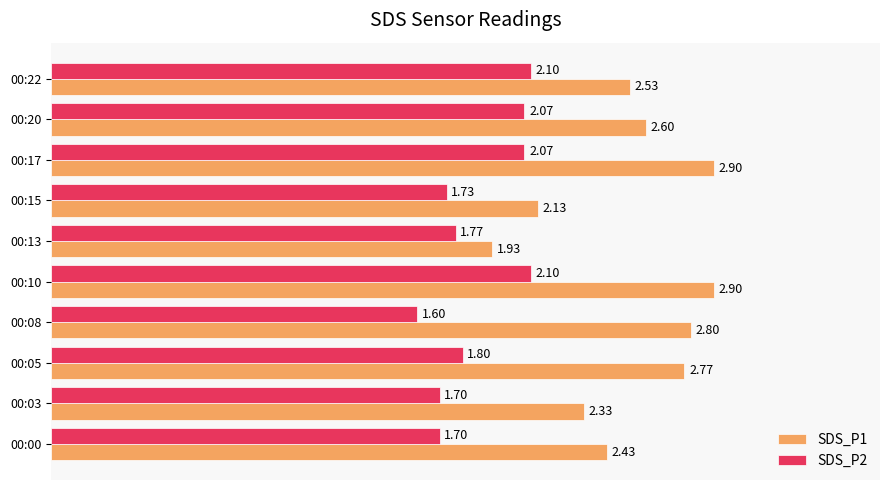

What is the total value across all series at 00:17?

5.0